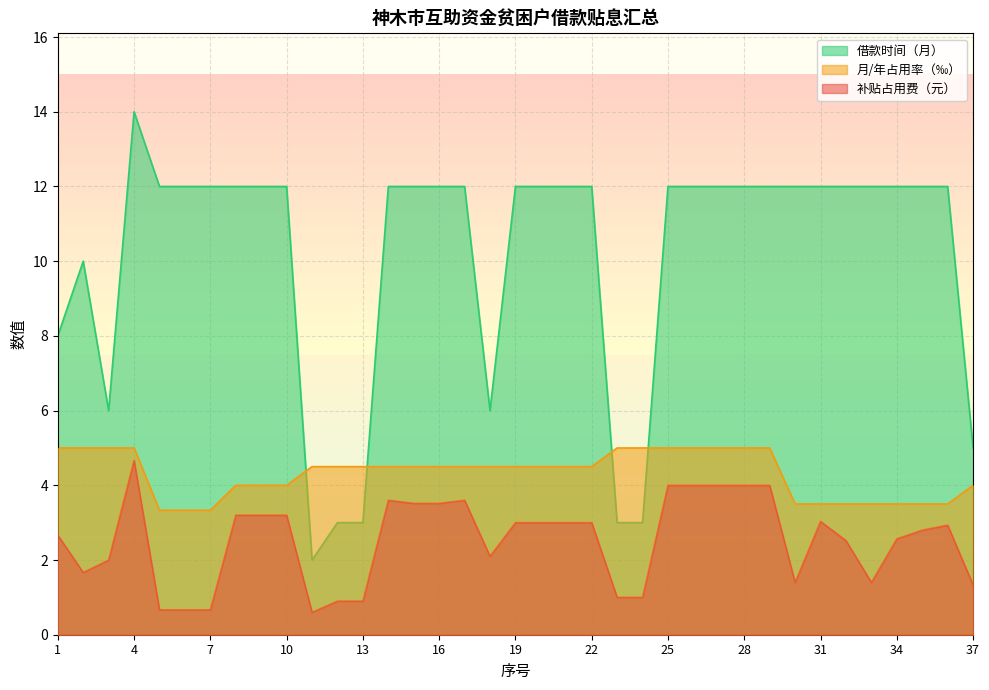

Is the value of 月/年占用率（‰） at 26 greater than the value of 借款时间（月） at 31?

No